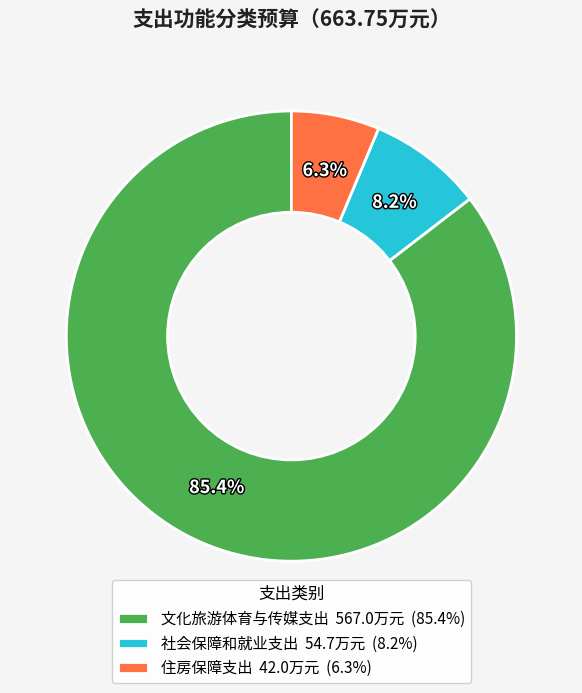

How many slices are in this pie chart?

3